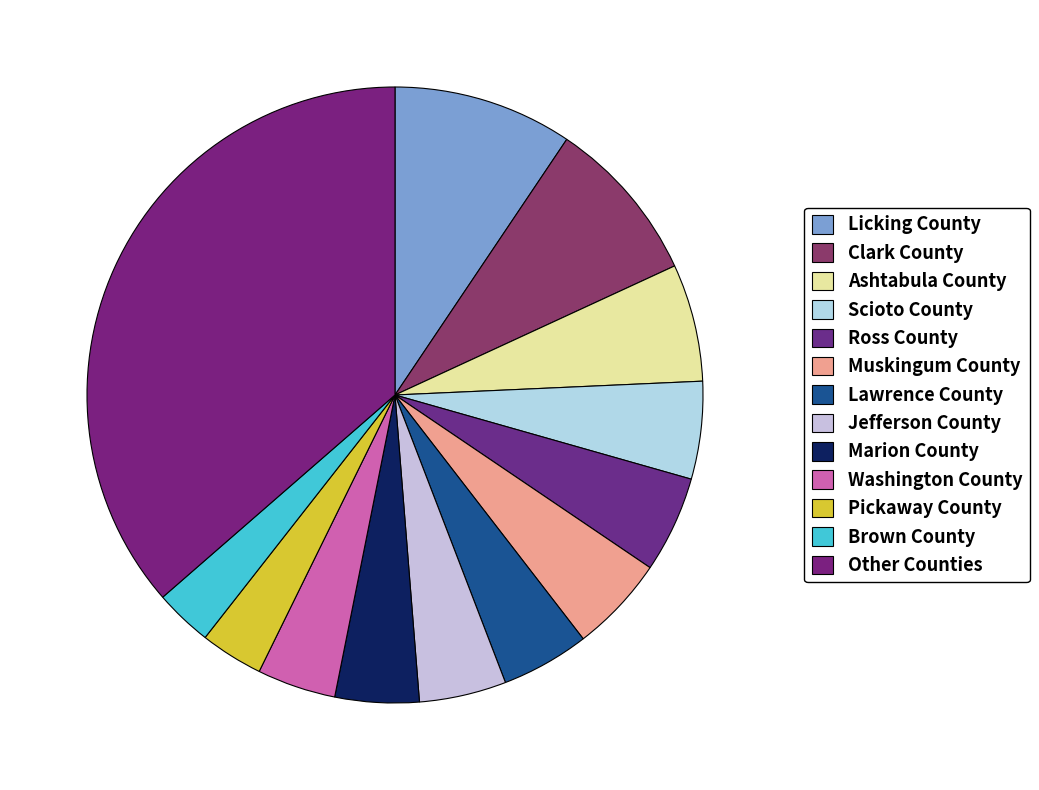

Count the number of slices in the pie.

13